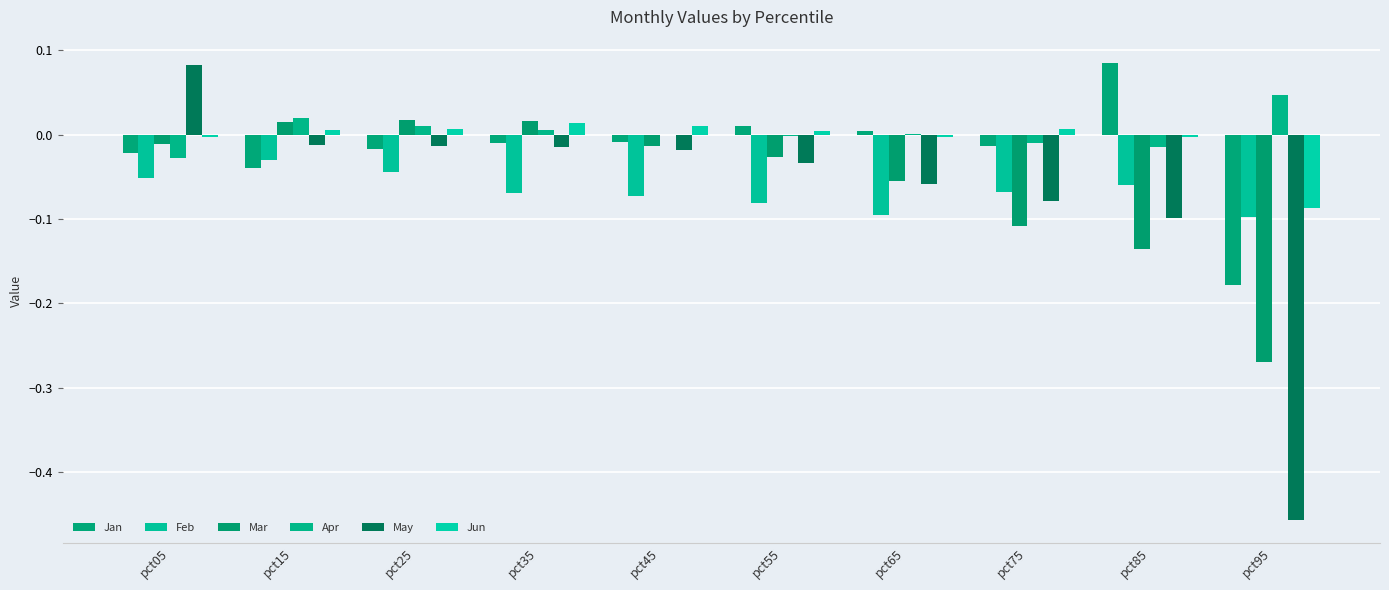

How many data points in May are above 0?

1